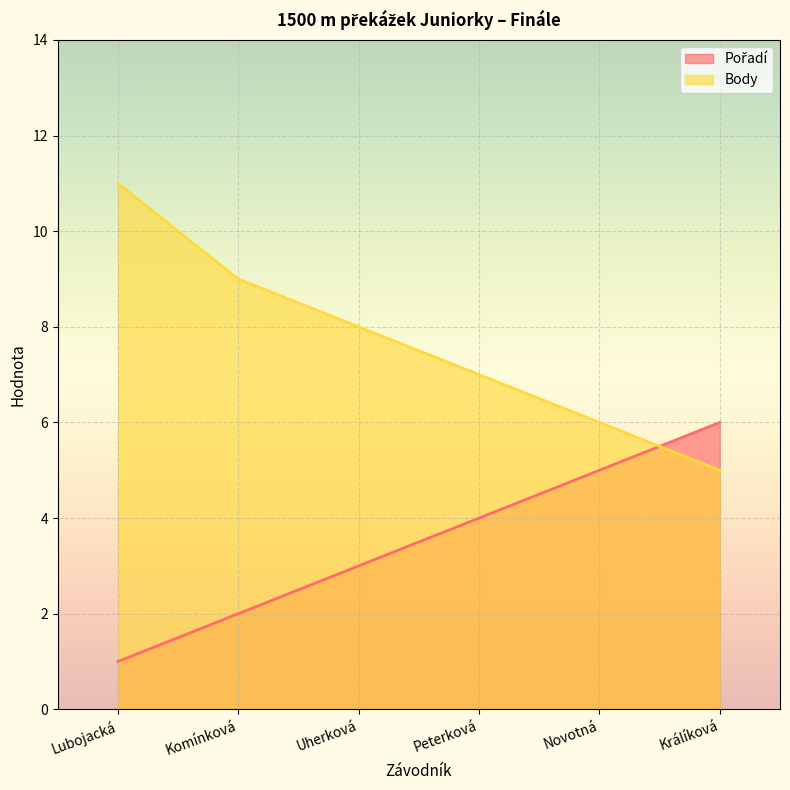

Which label corresponds to the largest value in the chart?

Lubojacká